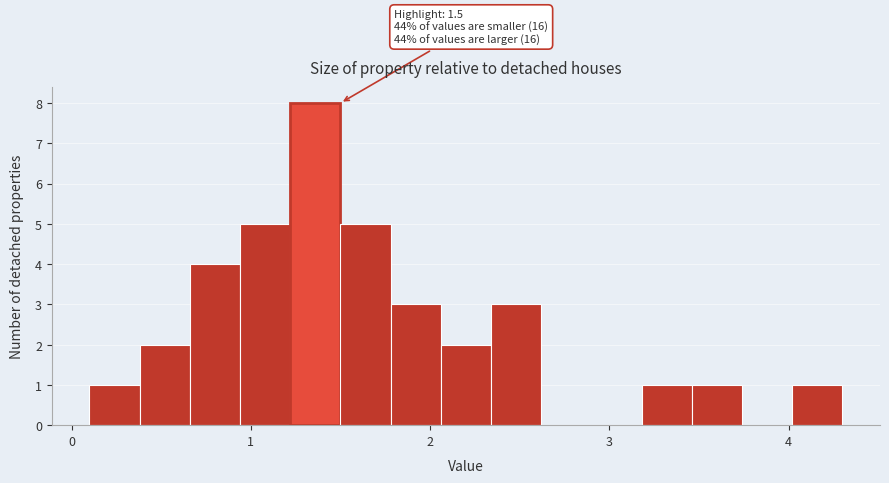

Around what value on the x-axis is the tallest bar? Give the approximate position of its centre, as read against the axis.

1.4